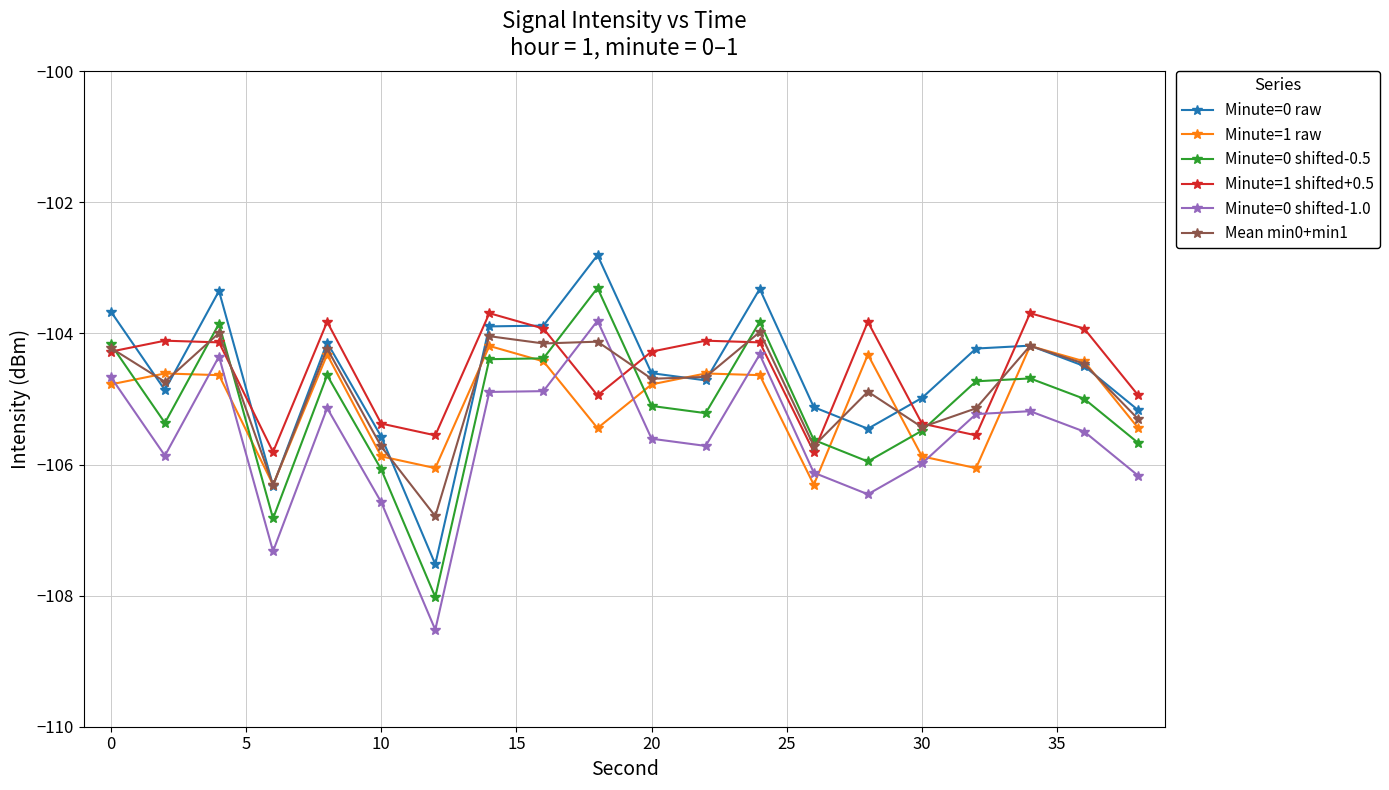

True or false: Minute=1 shifted+0.5 and Minute=1 raw intersect in this chart.

False